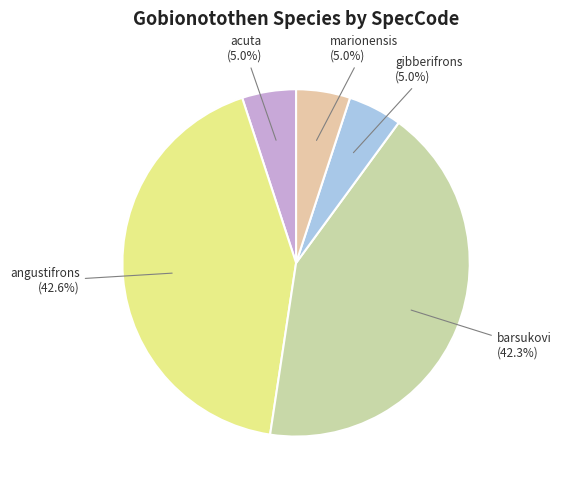

How many segments does this pie chart have?

5